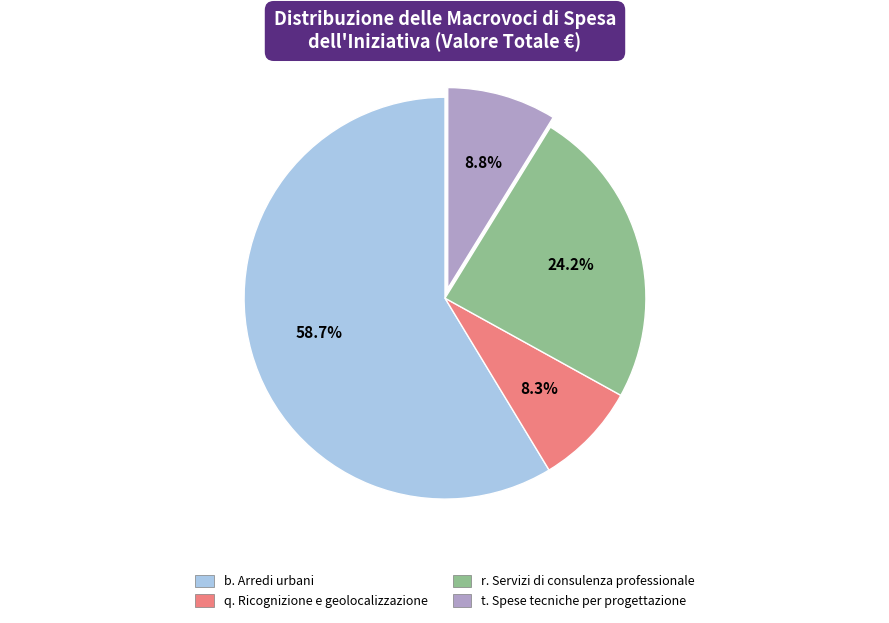

Which slice is the largest?

b. Arredi urbani